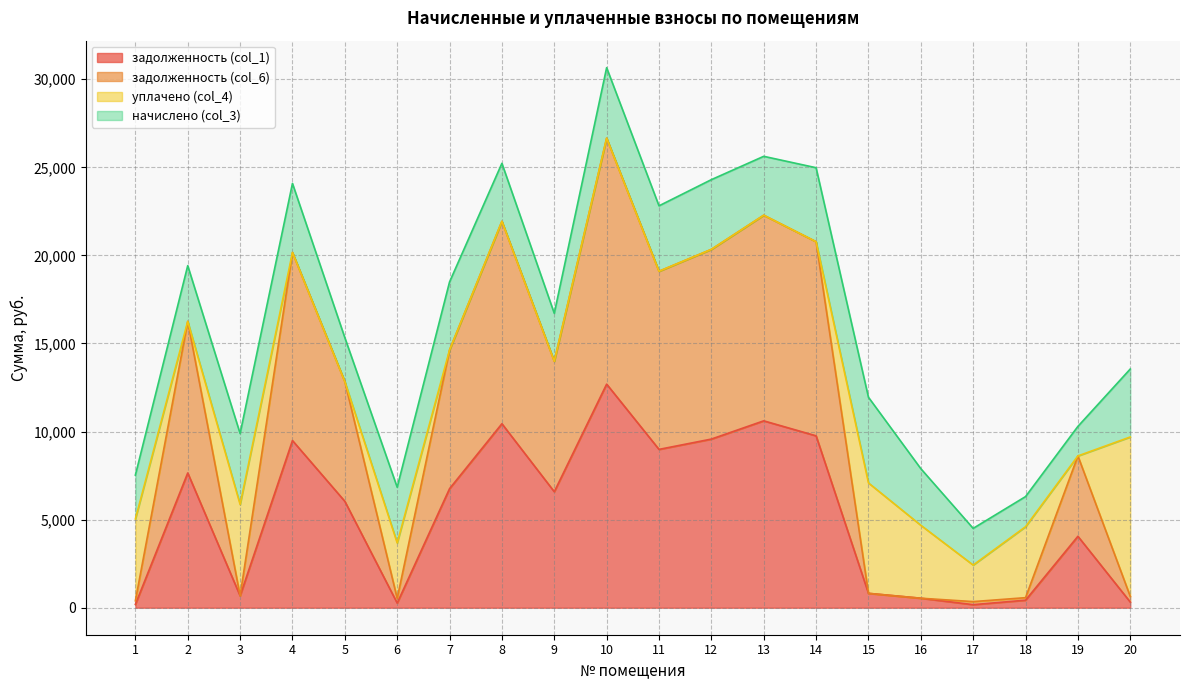

What is the total value across all series at 20?

13550.8